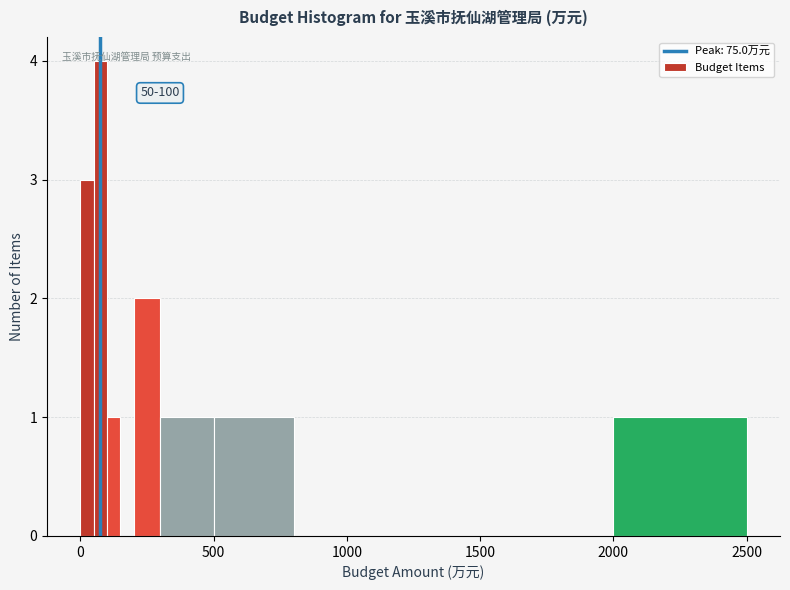

Around what value on the x-axis is the tallest bar? Give the approximate position of its centre, as read against the axis.

100